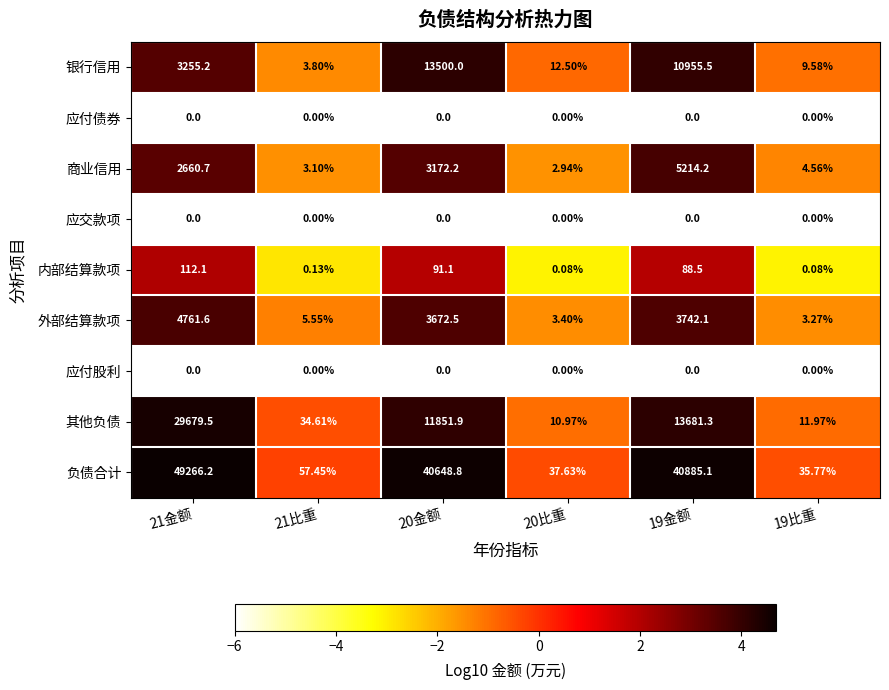

At how many categories does at least one series exceed 0?

6